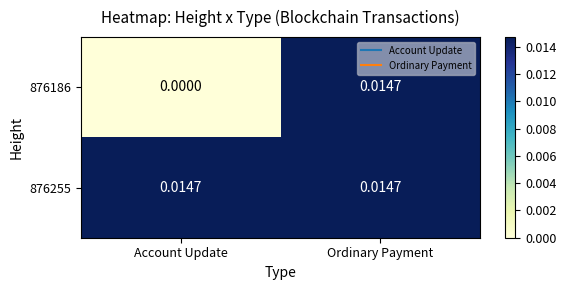

Which category has the highest value in the 876186 series?

Ordinary Payment